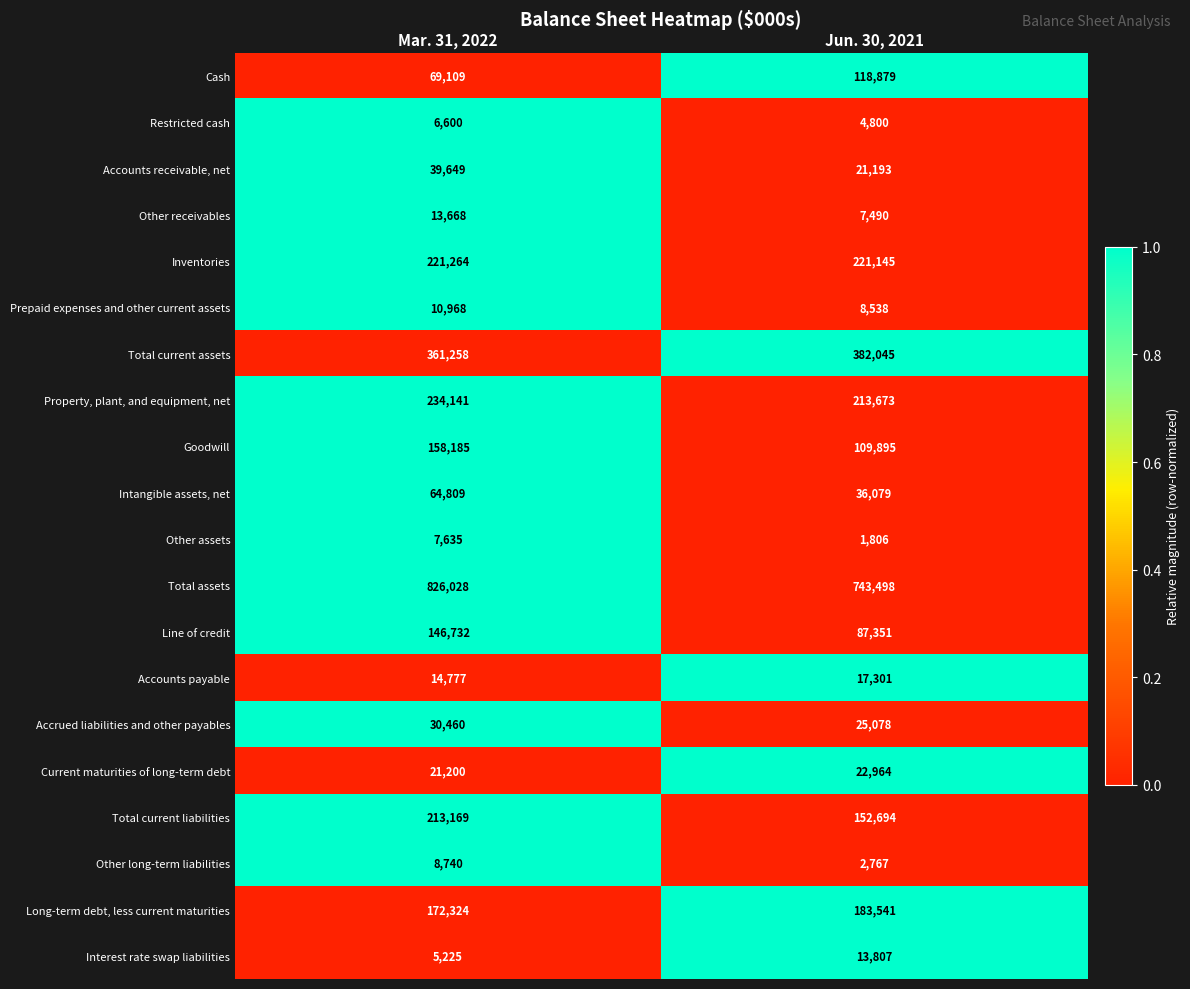

At which category is the sum across all series the highest?

Mar. 31, 2022